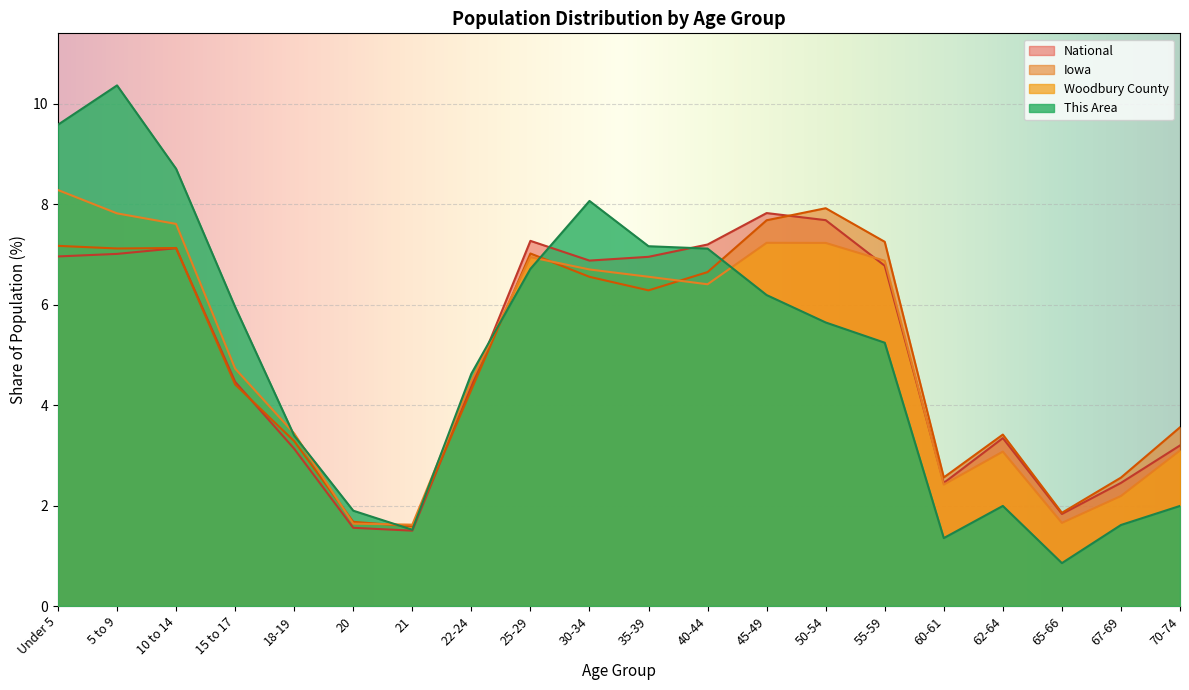

What is the sum of all This Area values?

100.0